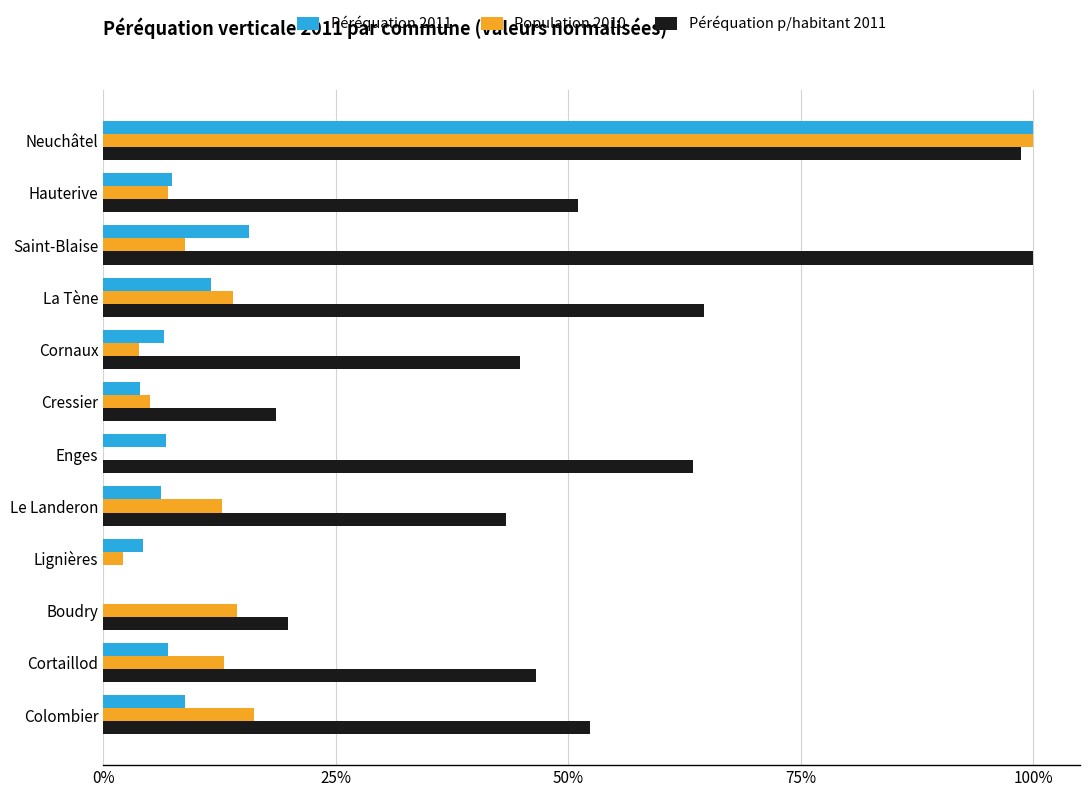

What is the greatest value displayed?

100.0